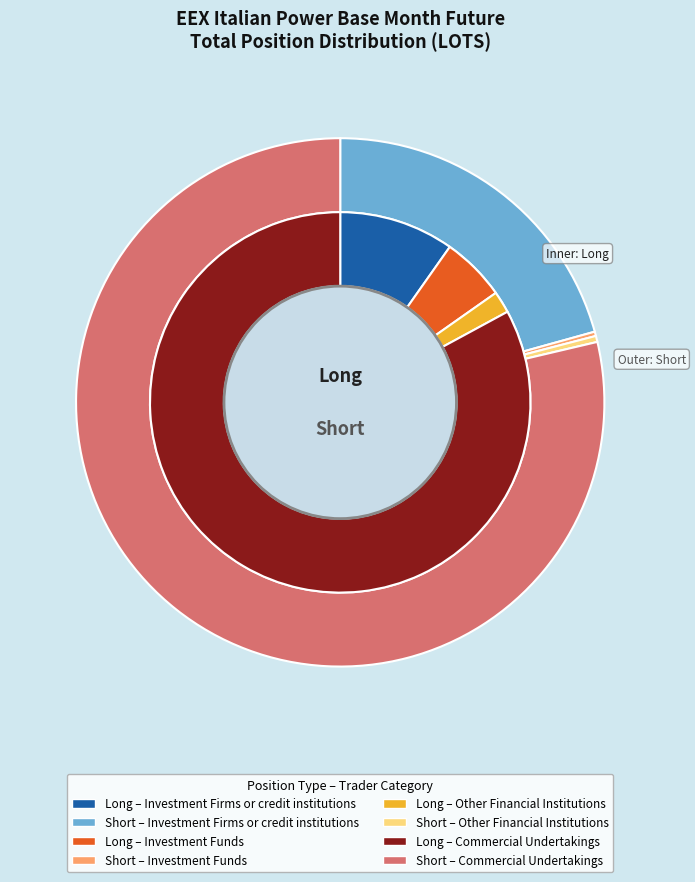

What percentage is NOT represented by Investment Funds?

94.5%